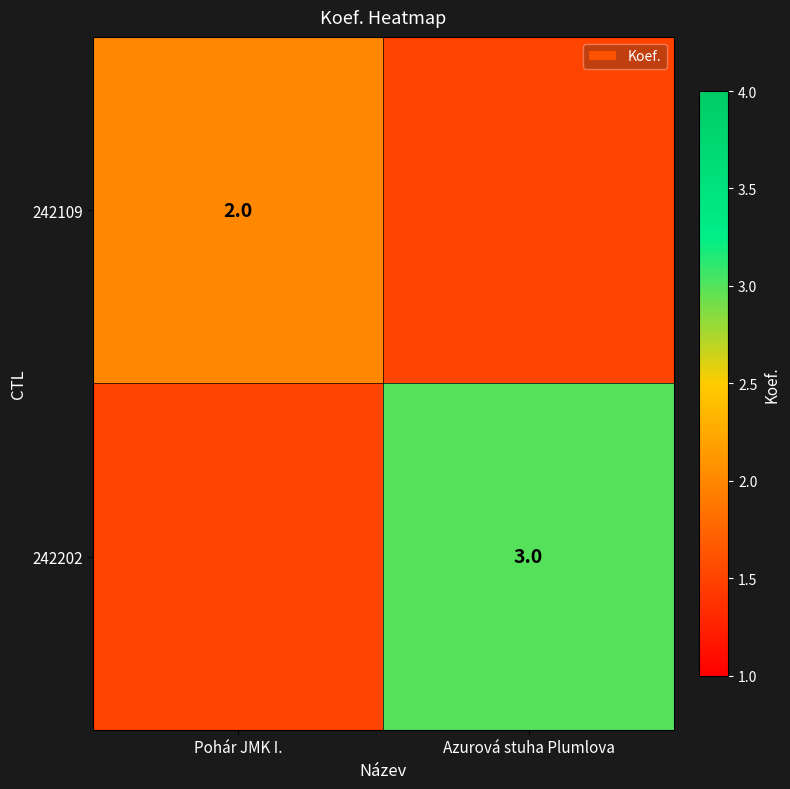

Is the value of 242109 at Pohár JMK I. greater than the value of 242202 at Azurová stuha Plumlova?

No